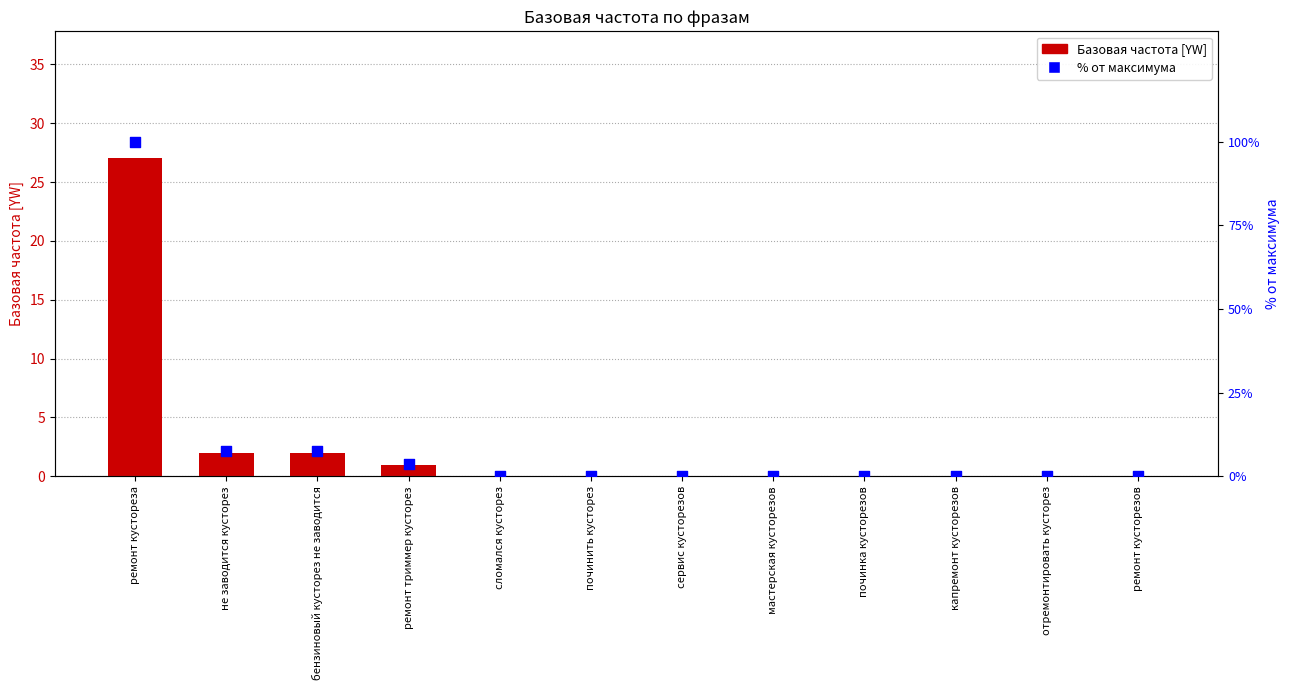

At which category is the sum across all series the highest?

ремонт кустореза